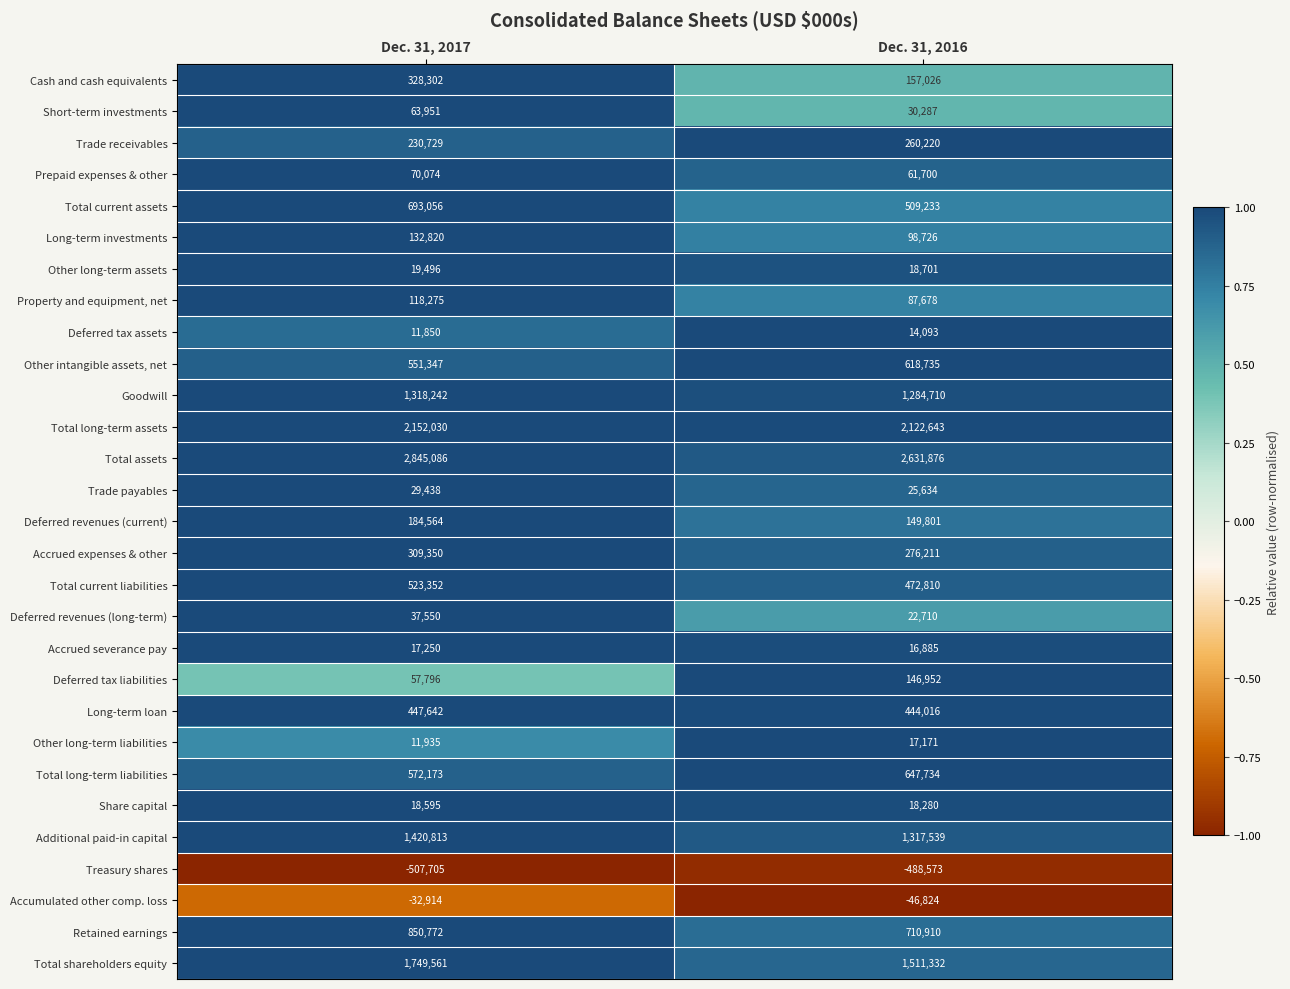

What is the average value of the Cash and cash equivalents series?

242664